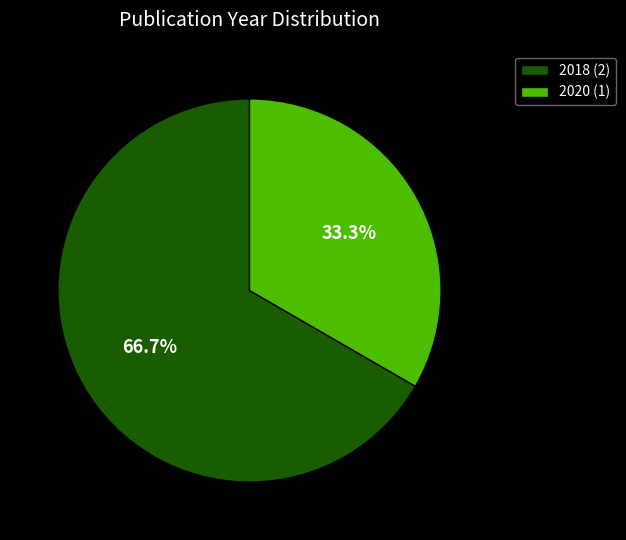

What is the largest slice in the pie chart?

2018 (2)